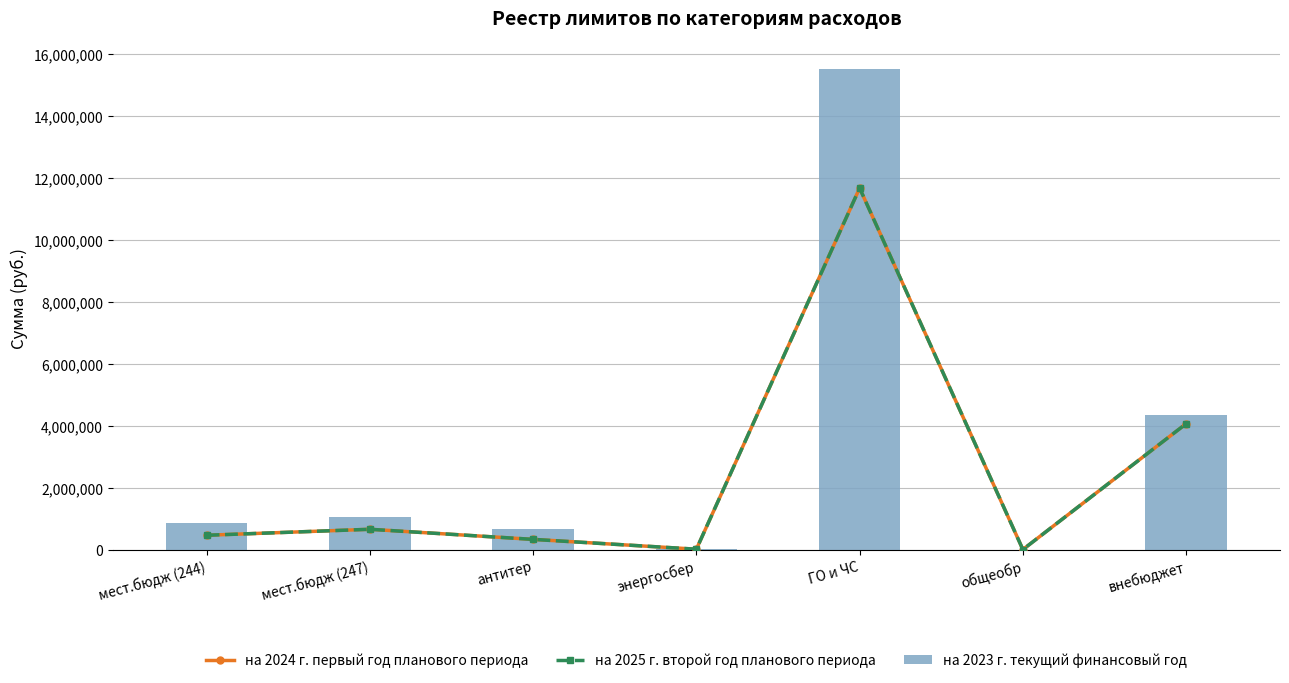

What is the average value of the на 2024 г. первый год планового периода series?

2456333.8